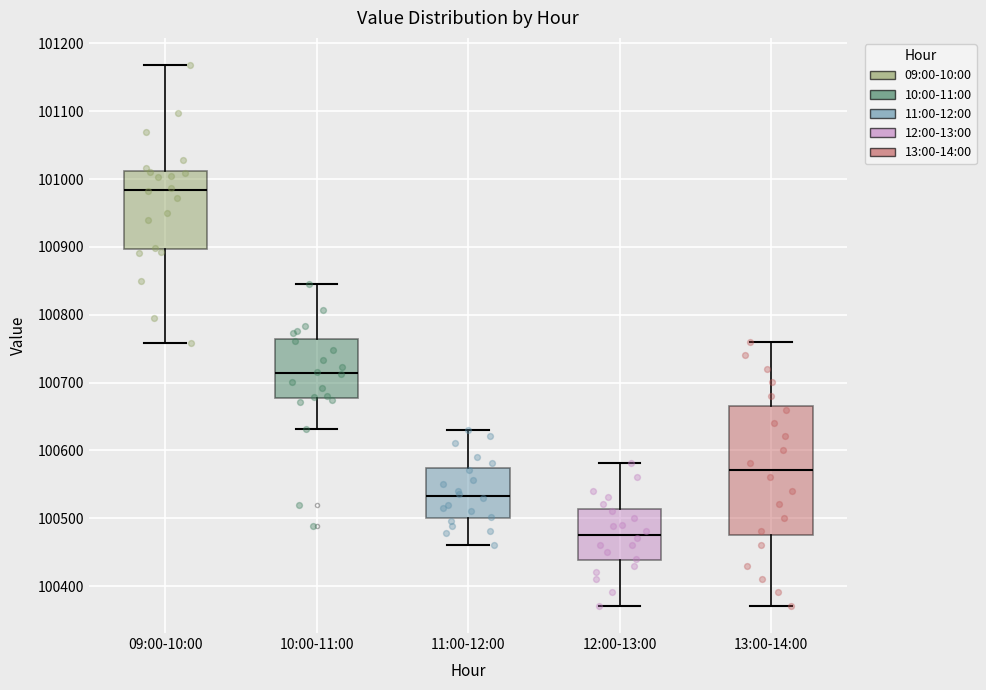

Comparing the boxes themselves (not the whiskers), which one is the tallest?

13:00-14:00